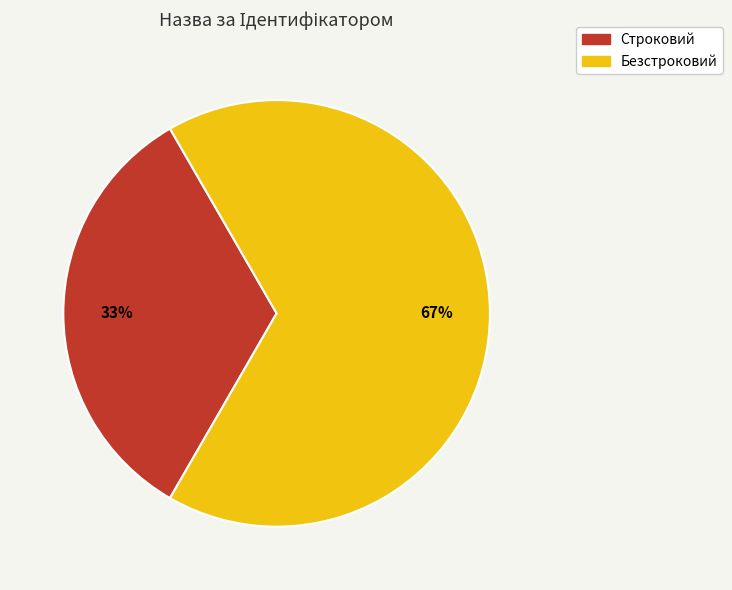

Do Безстроковий and Строковий together represent more than half of the pie?

Yes